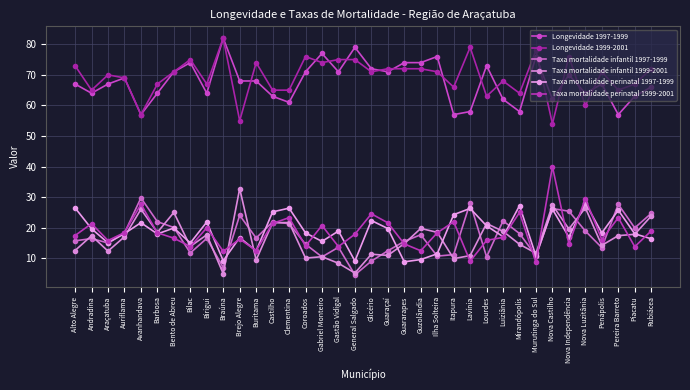

How many series are shown in this chart?

6